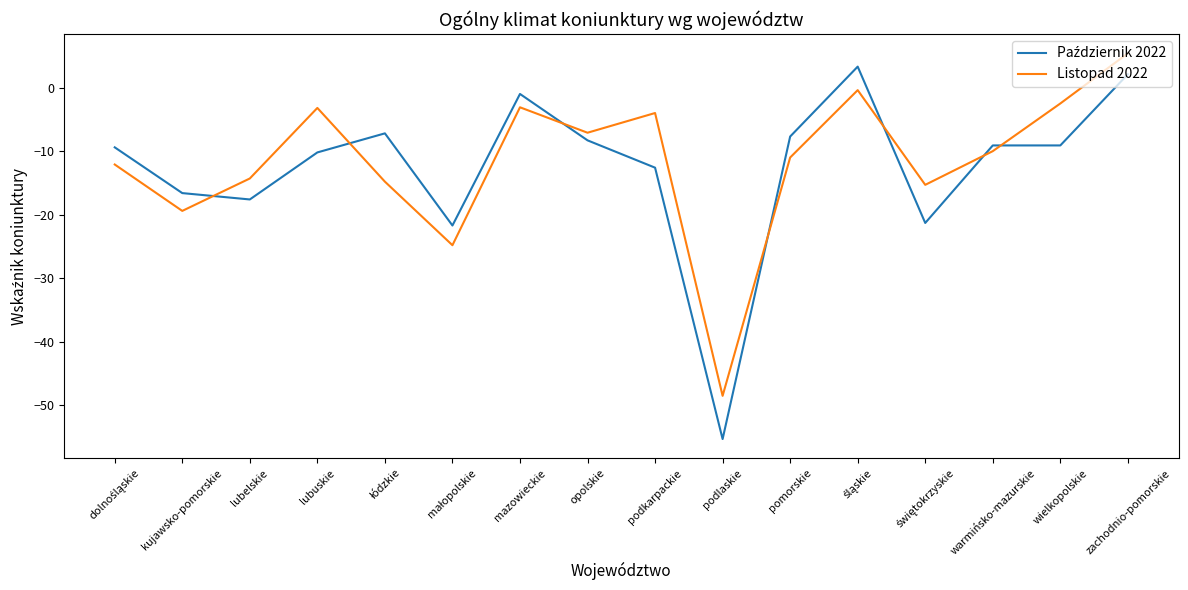

At which category is the sum across all series the highest?

zachodnio-pomorskie